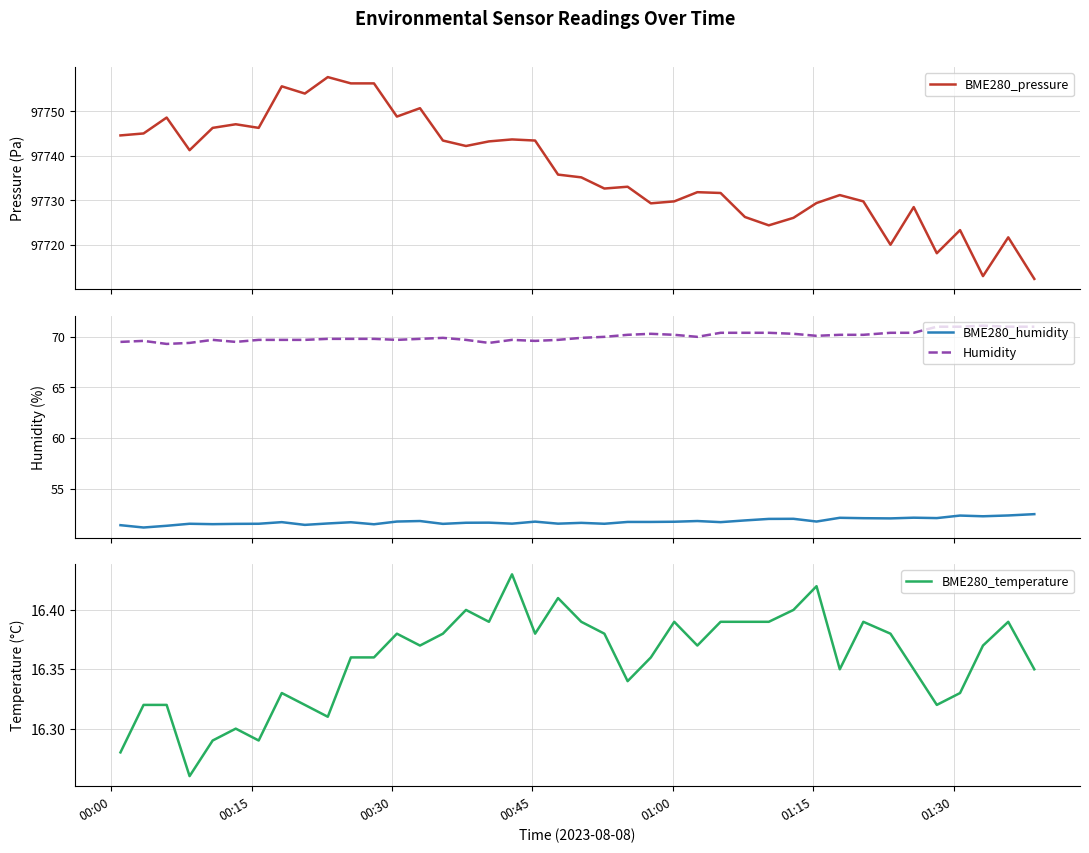

What is the smallest value displayed?

16.3